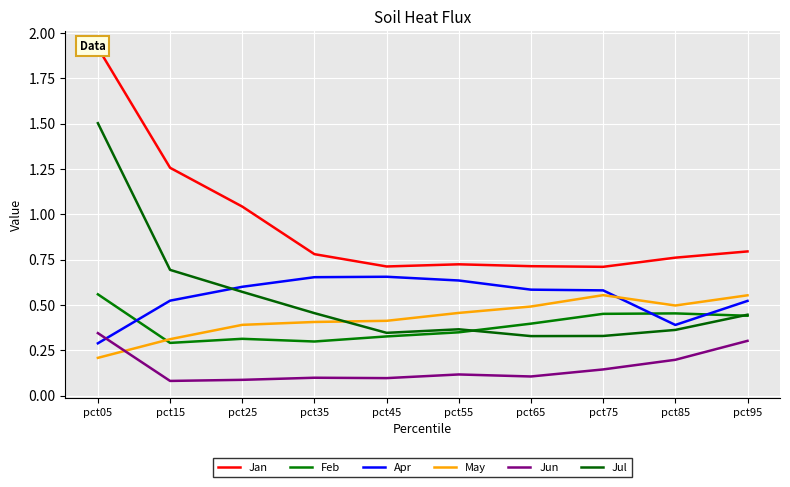

Reading left to right, list all the values displayed in this chart.

Jan: 1.9	1.3	1.0	0.8	0.7	0.7	0.7	0.7	0.8	0.8
Feb: 0.6	0.3	0.3	0.3	0.3	0.3	0.4	0.5	0.5	0.4
Apr: 0.3	0.5	0.6	0.7	0.7	0.6	0.6	0.6	0.4	0.5
May: 0.2	0.3	0.4	0.4	0.4	0.5	0.5	0.6	0.5	0.6
Jun: 0.3	0.1	0.1	0.1	0.1	0.1	0.1	0.1	0.2	0.3
Jul: 1.5	0.7	0.6	0.5	0.3	0.4	0.3	0.3	0.4	0.4